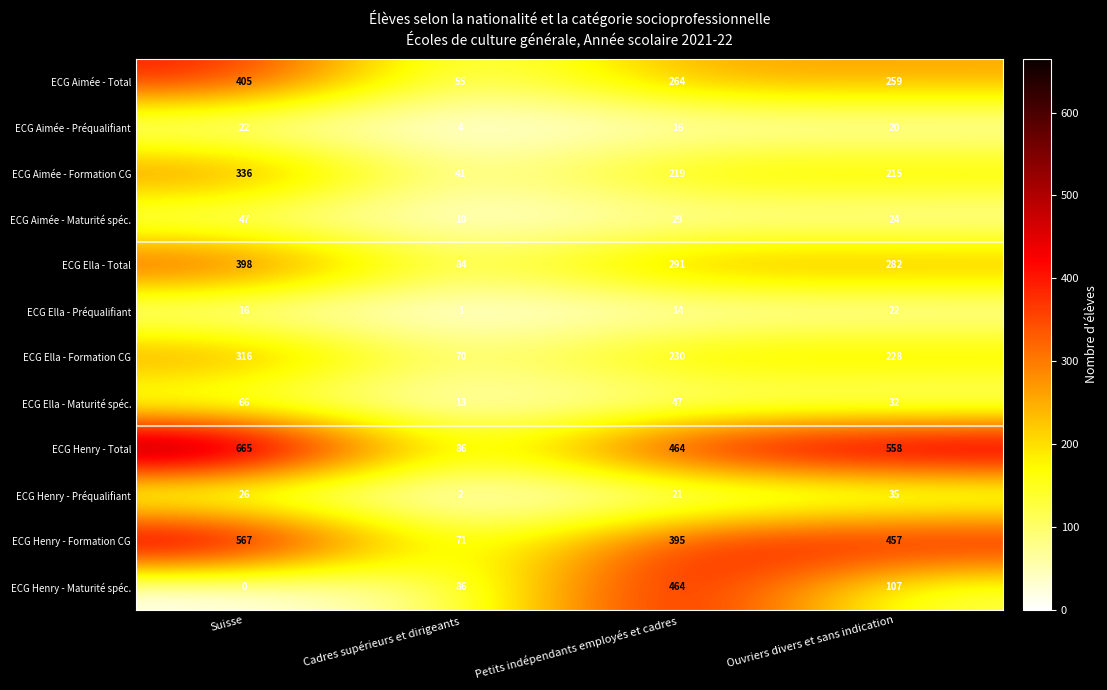

What is the sum of the ECG Henry - Maturité spéc. values at Ouvriers divers et sans indication and Suisse?

107